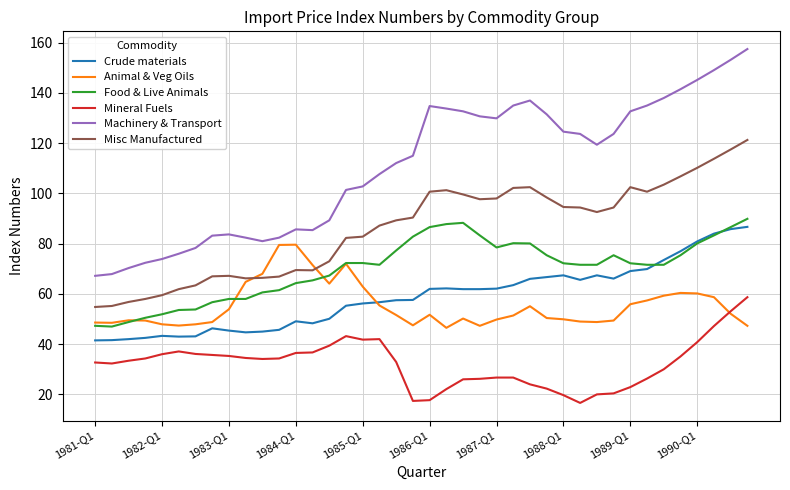

True or false: Misc Manufactured and Food & Live Animals cross at least once.

False